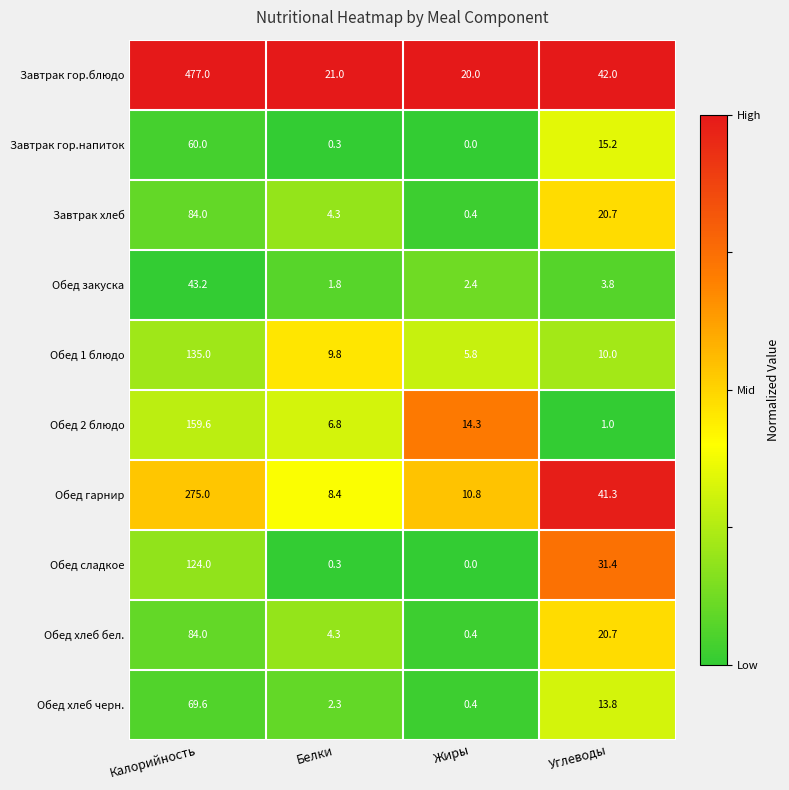

What is the difference between the Обед хлеб черн. values at Углеводы and Калорийность?

55.8